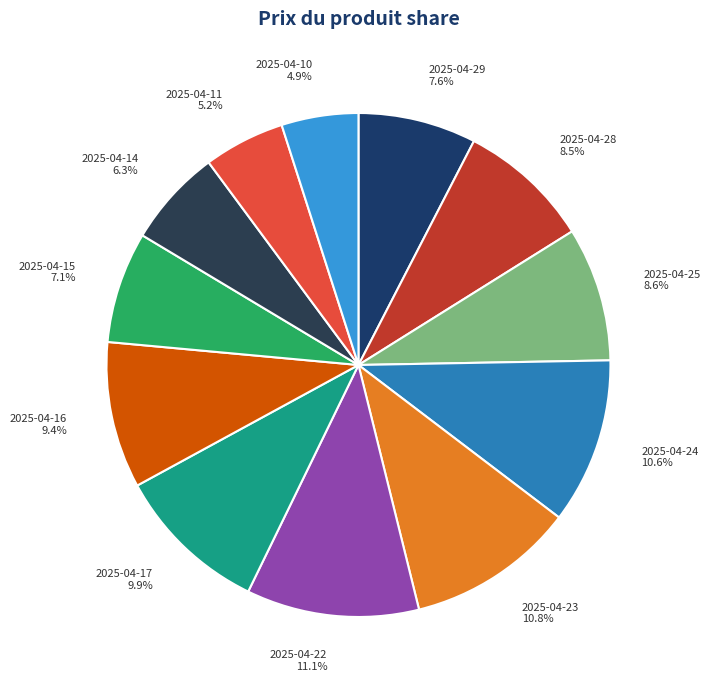

Count the number of slices in the pie.

12